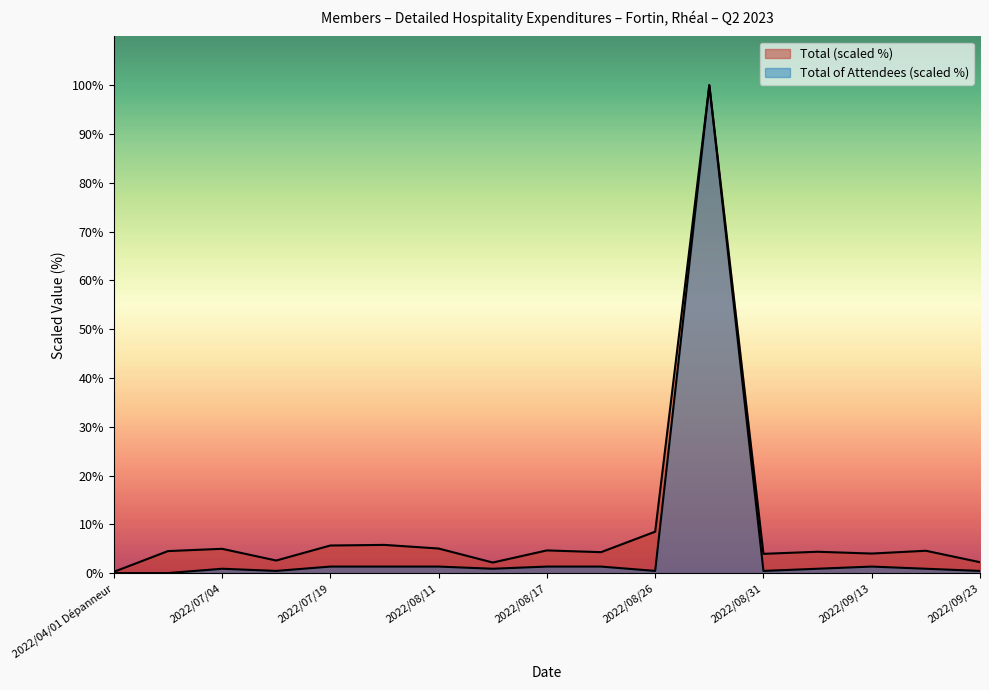

True or false: Total of Attendees and Total cross at least once.

False